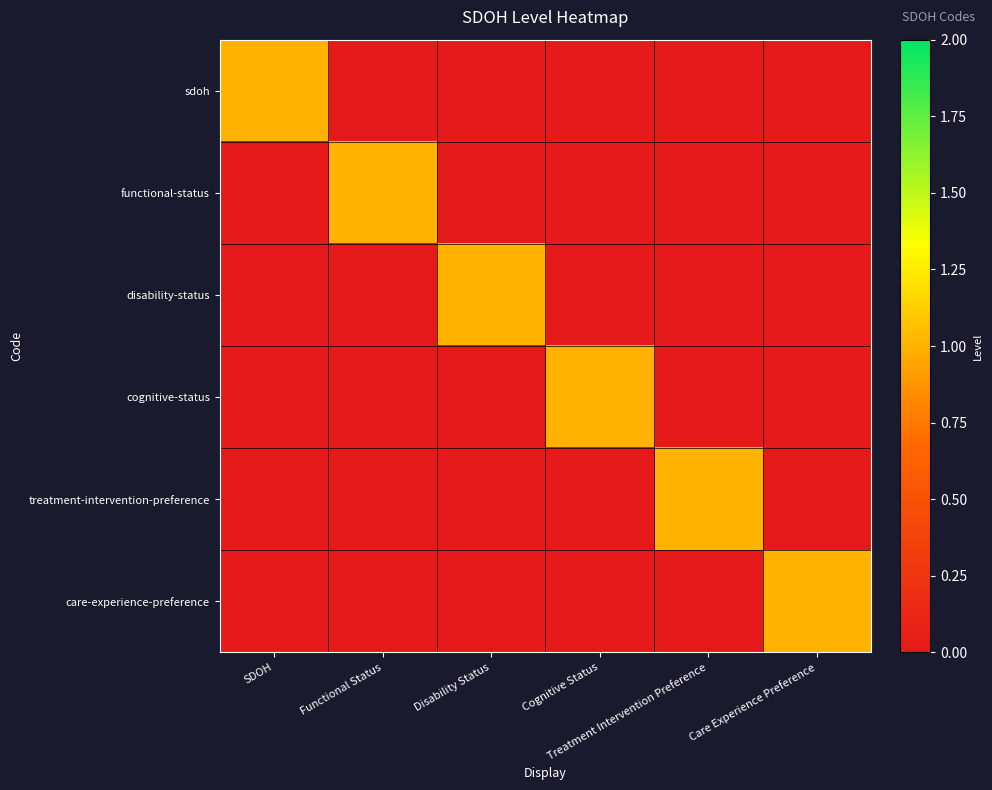

Which series has the largest range (max minus min)?

sdoh